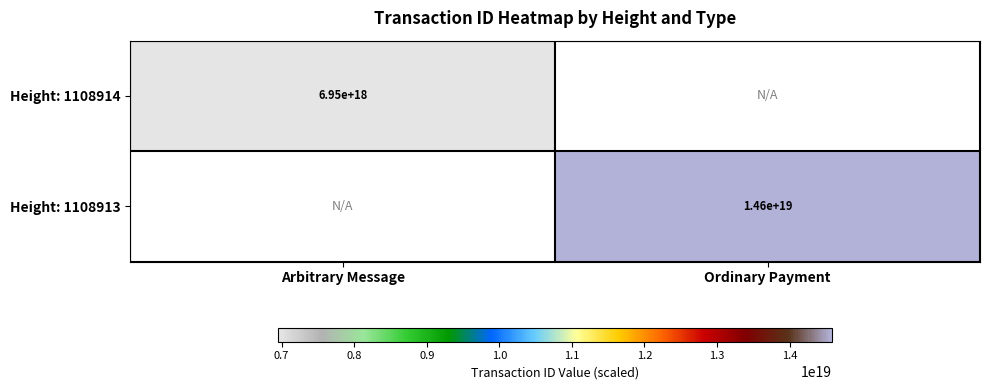

True or false: Height: 1108913 has a value of 14600000000000000000 at Ordinary Payment.

True